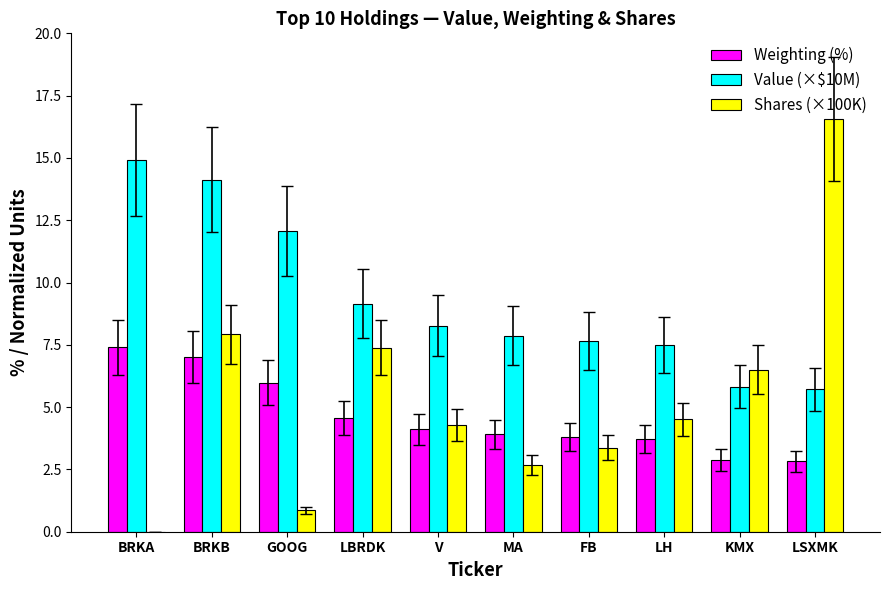

What is the sum of all Weighting (%) values?

46.2